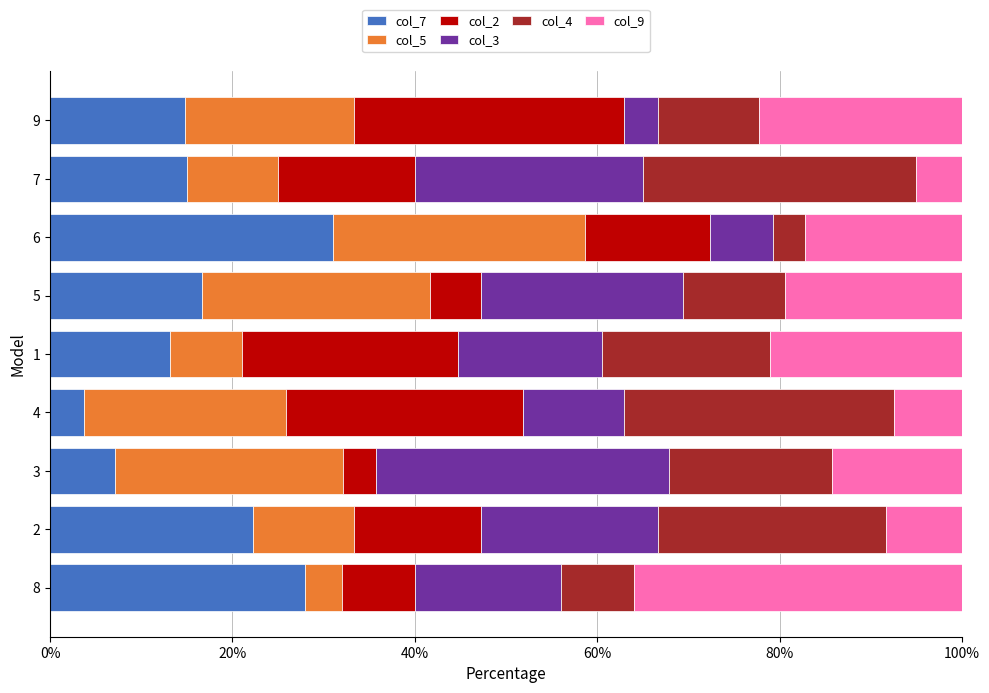

What is the total value across all series at 8?

100.0